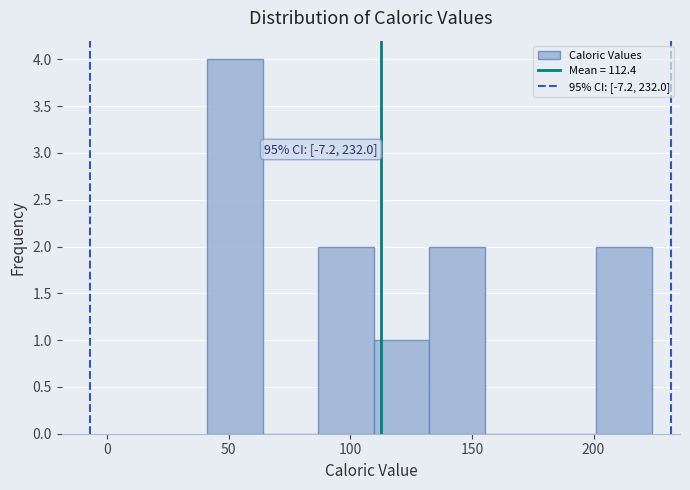

Which range on the x-axis has the tallest bar?

40 to 65